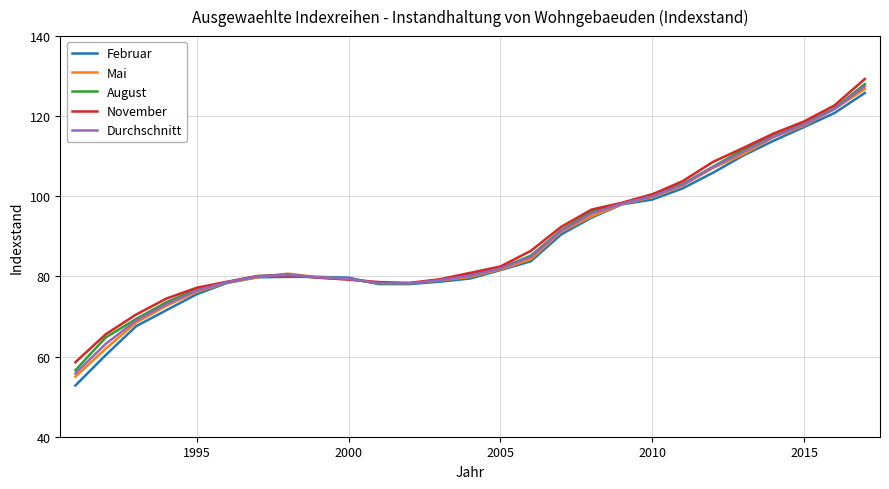

What is the minimum value shown in the chart?

52.8